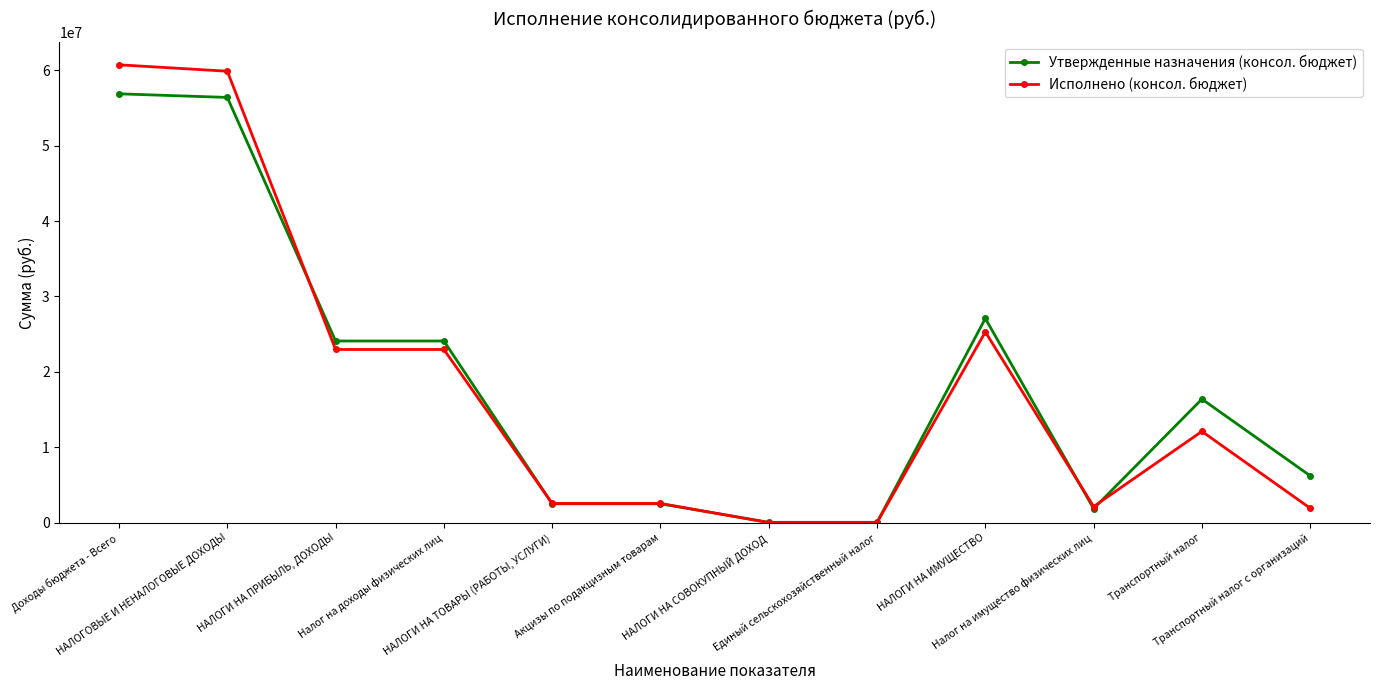

What is the value of the Утвержденные назначения (консол. бюджет) point at the 1st from the left?

56865040.0